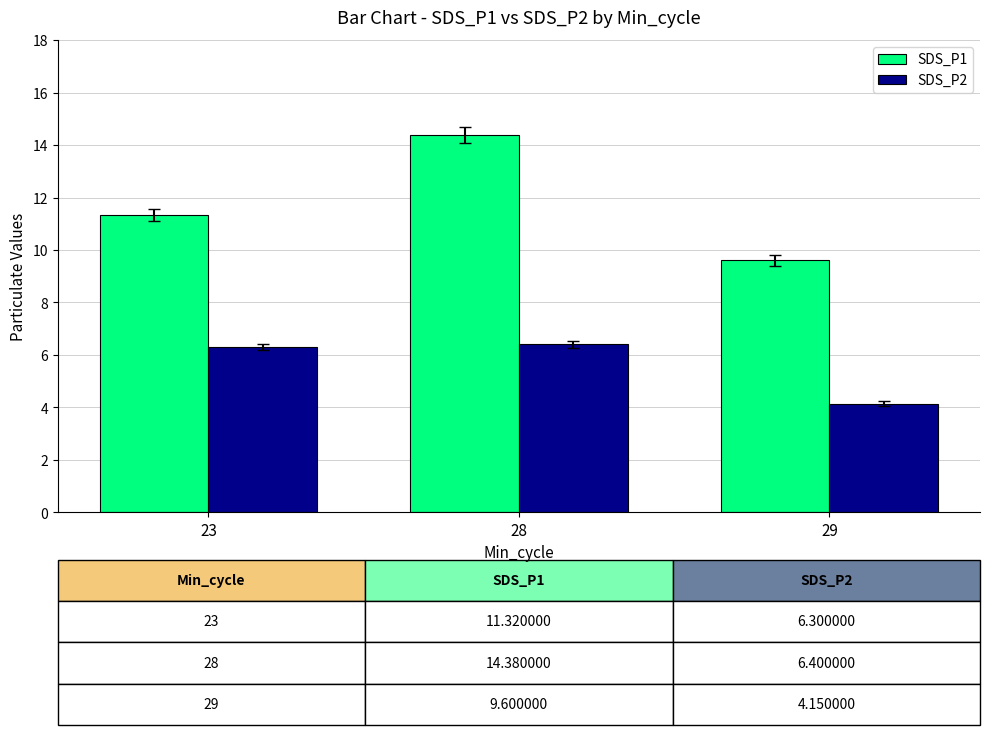

Count the number of categories in the chart.

3